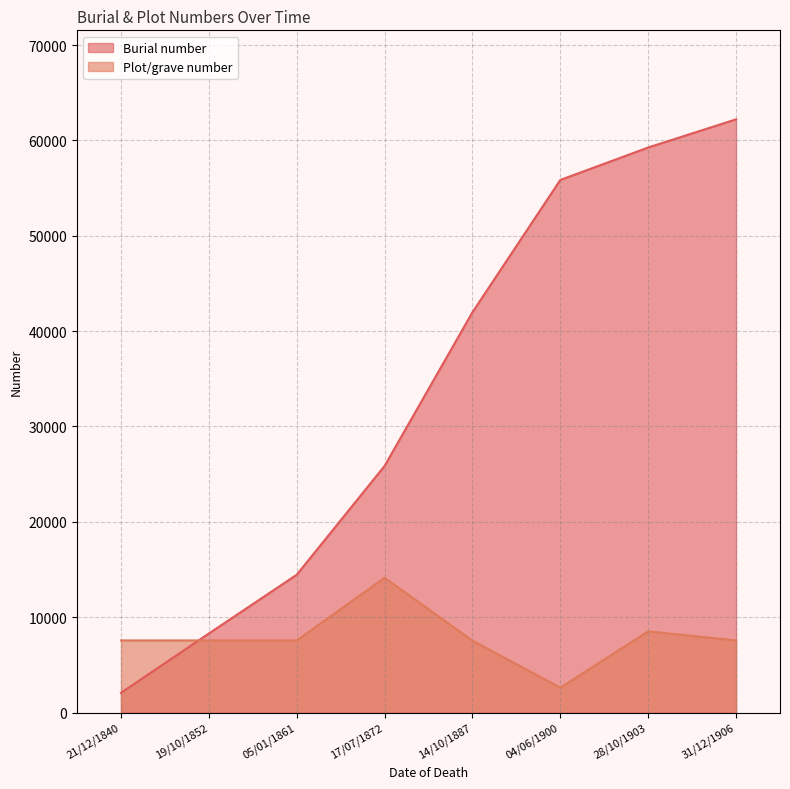

What is the value of the Burial number point at the 2nd from the left?

8292